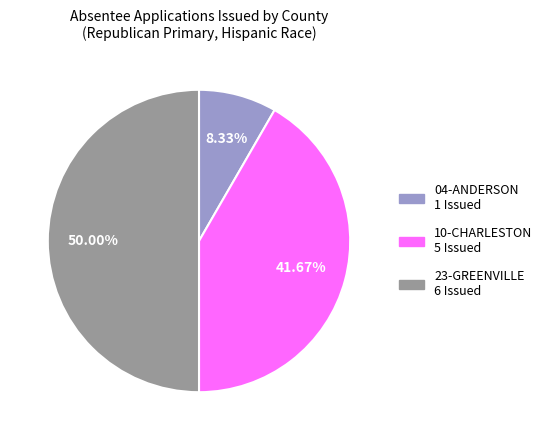

Which category has the smallest portion of the pie?

04-ANDERSON